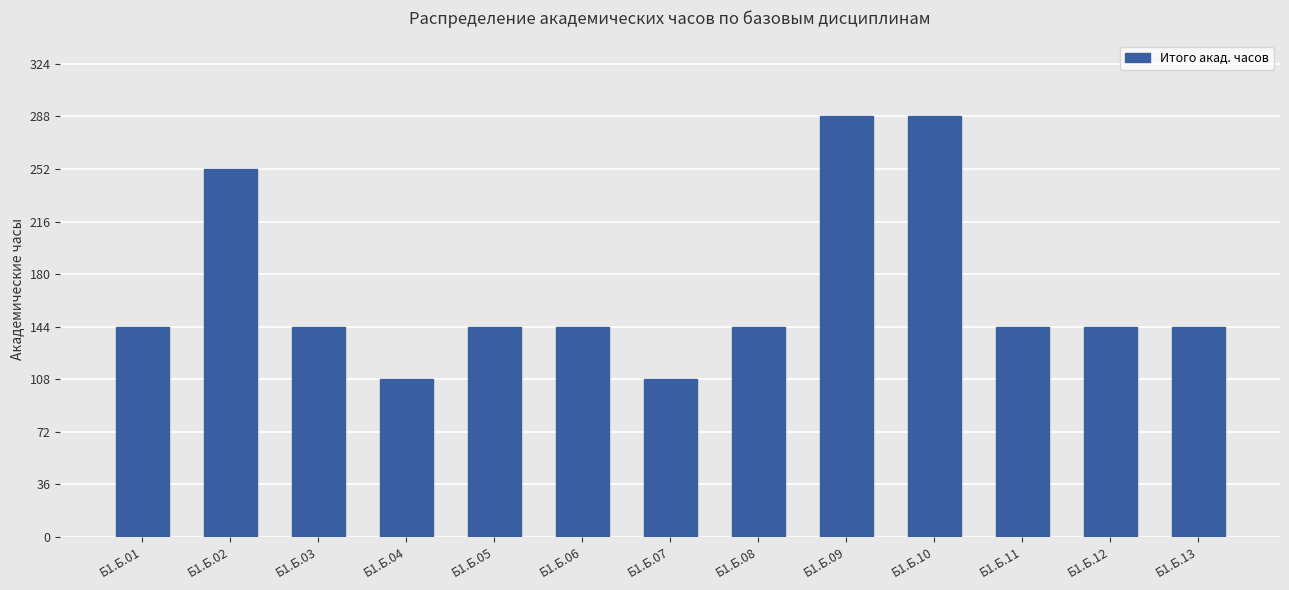

Are the bars horizontal?

No